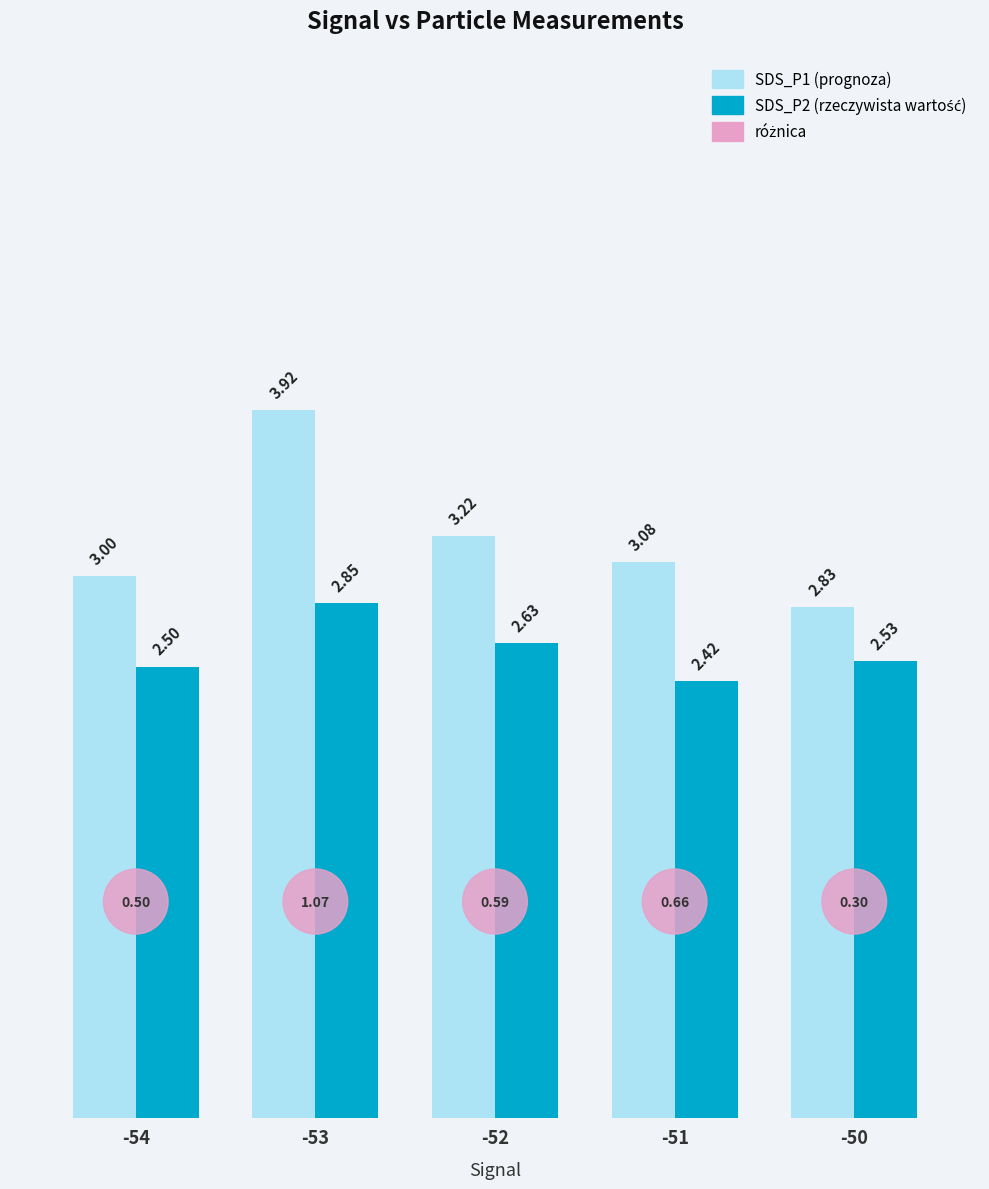

What is the total value across all series at -51?

5.5